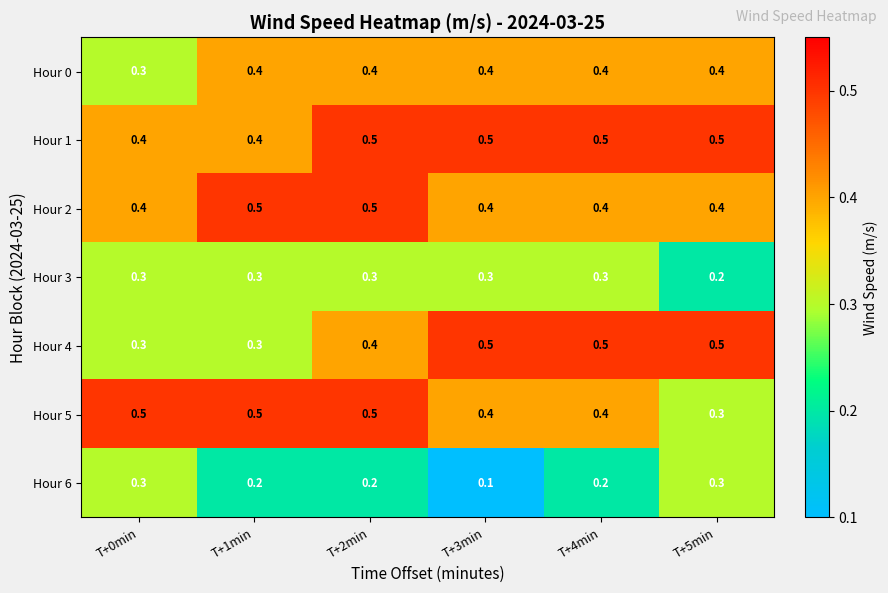

Which series has the largest total across all categories?

Hour 1